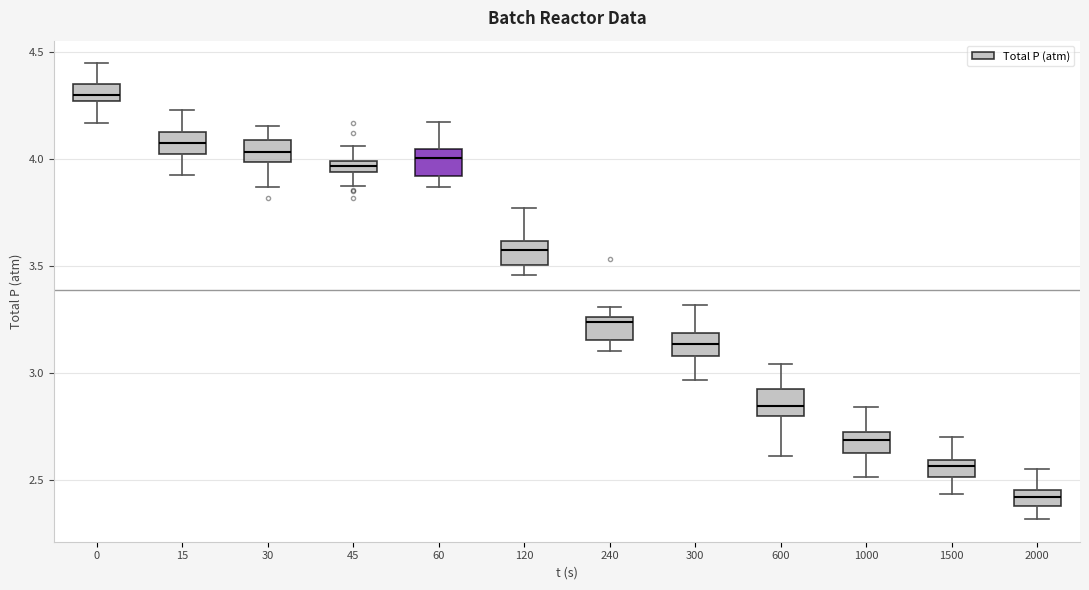

Where does the median line of the box at x = 300 sit on the y-axis? The values are not printed on the chart, so give them approximately, as read against the axis.

3.15